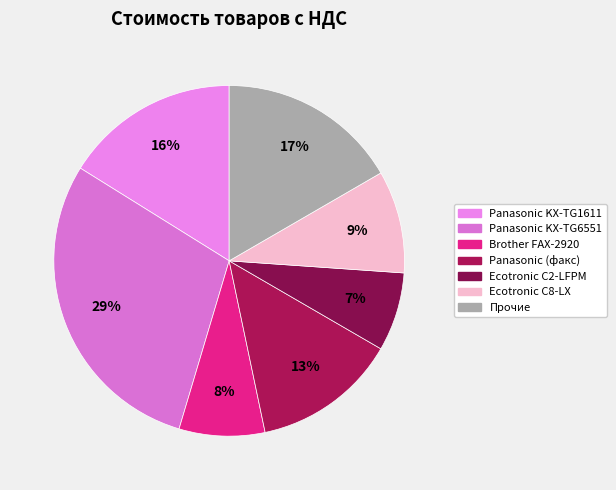

Count the number of slices in the pie.

7